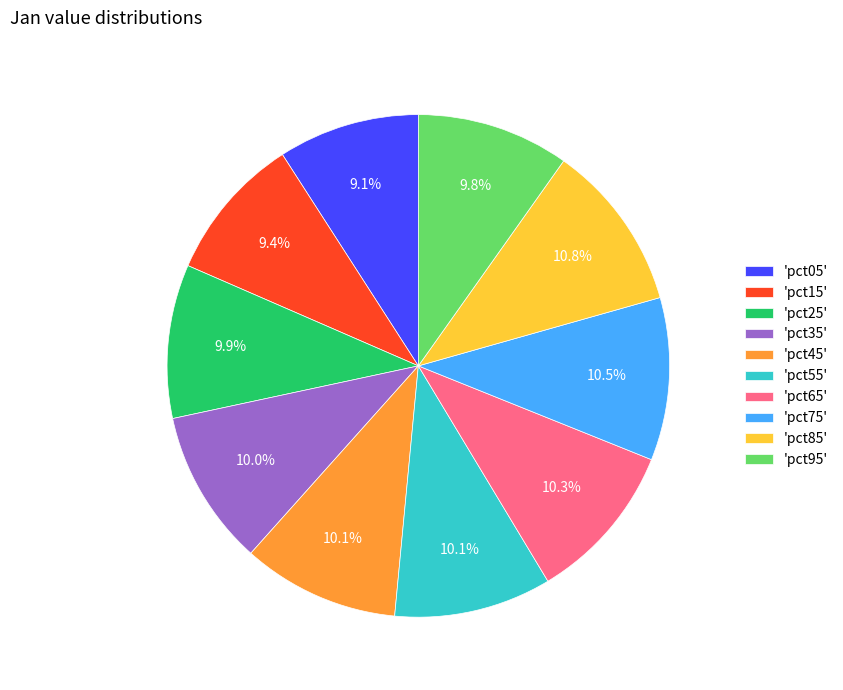

What portion of the pie excludes 'pct05'?

90.9%